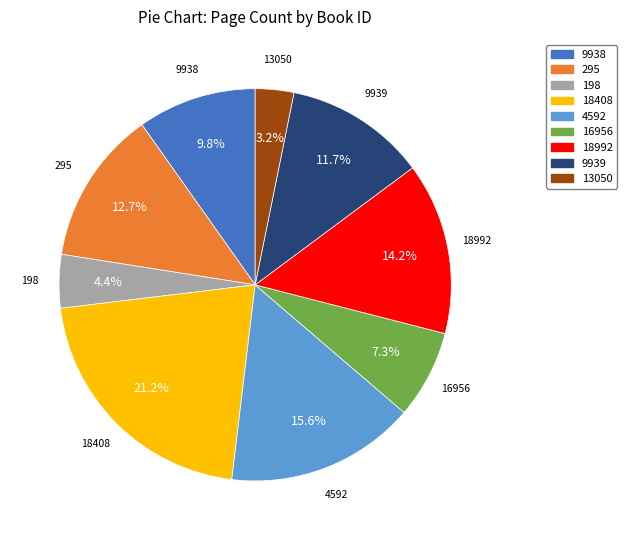

Which category has the biggest portion of the pie?

18408